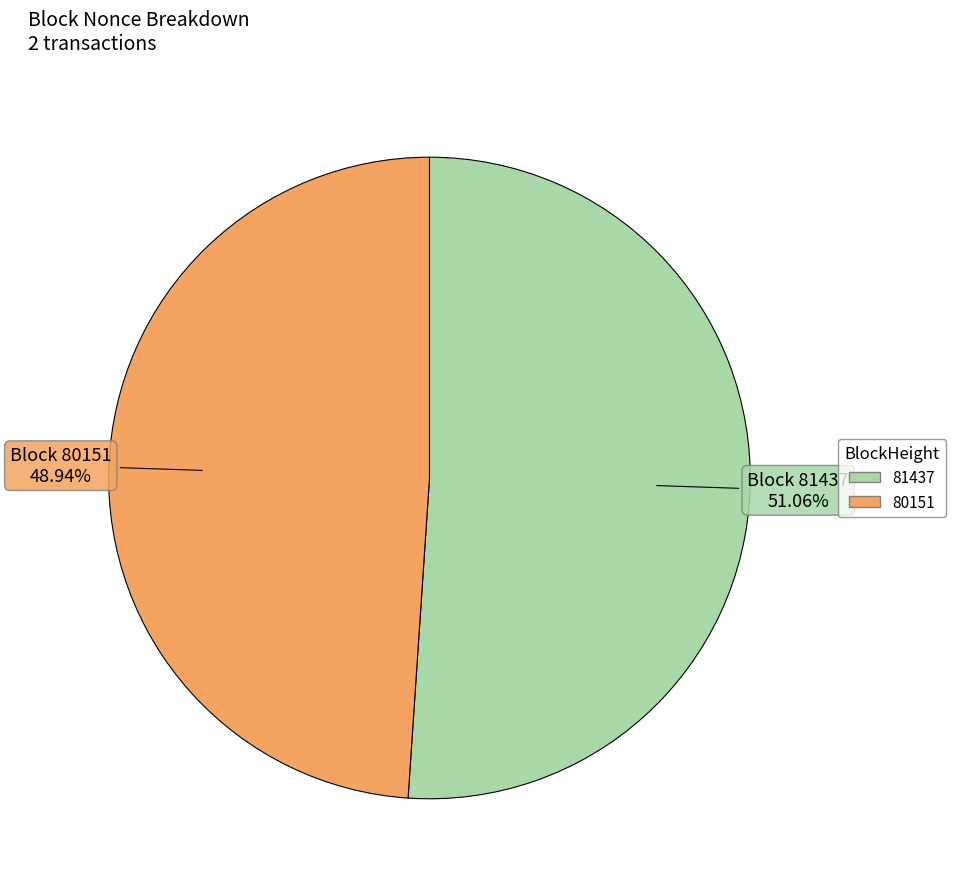

How many segments does this pie chart have?

2